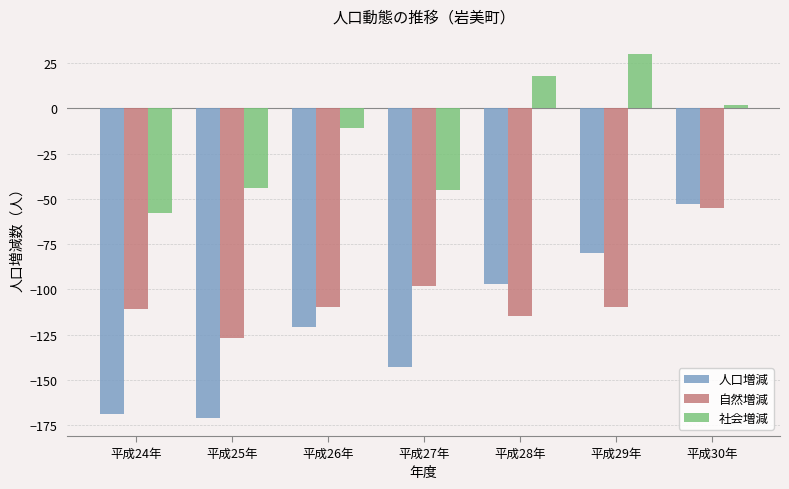

What is the value of the 自然増減 bar at the 1st from the left?

-111